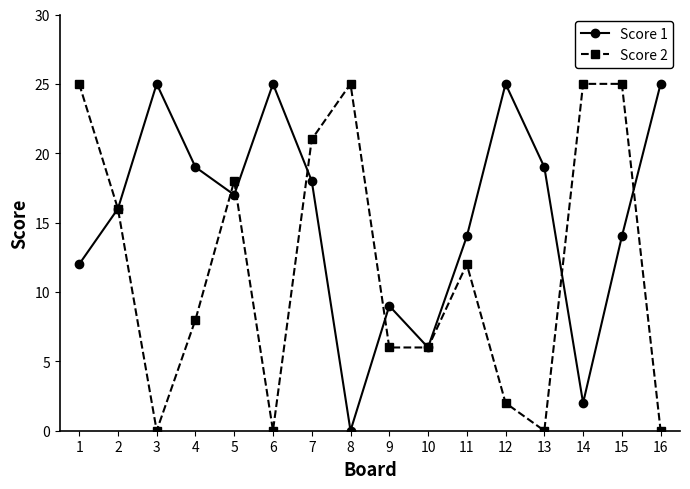

Which series ends up on top after the final intersection of Score 2 and Score 1?

Score 1